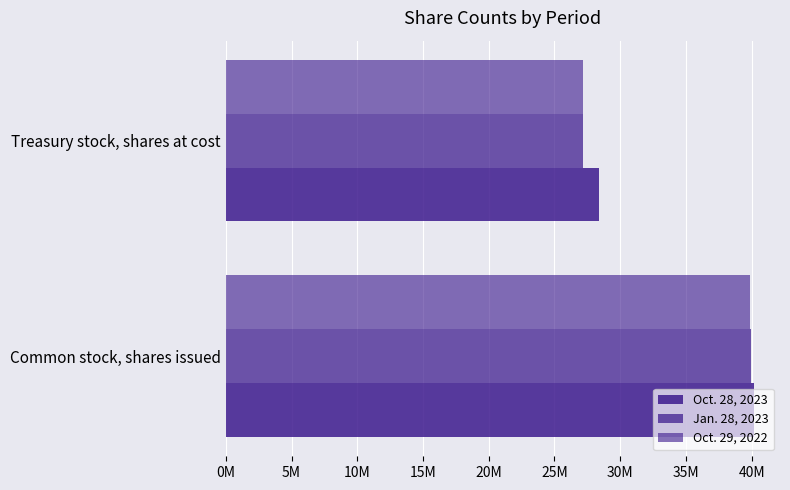

What is the smallest value displayed?

27161181